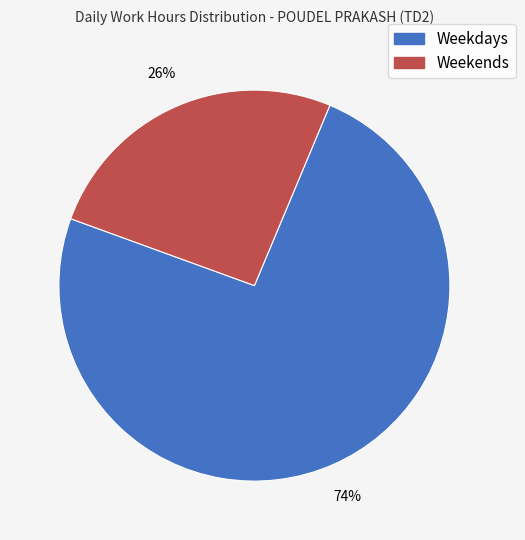

Does Weekends represent more than half of the total?

No